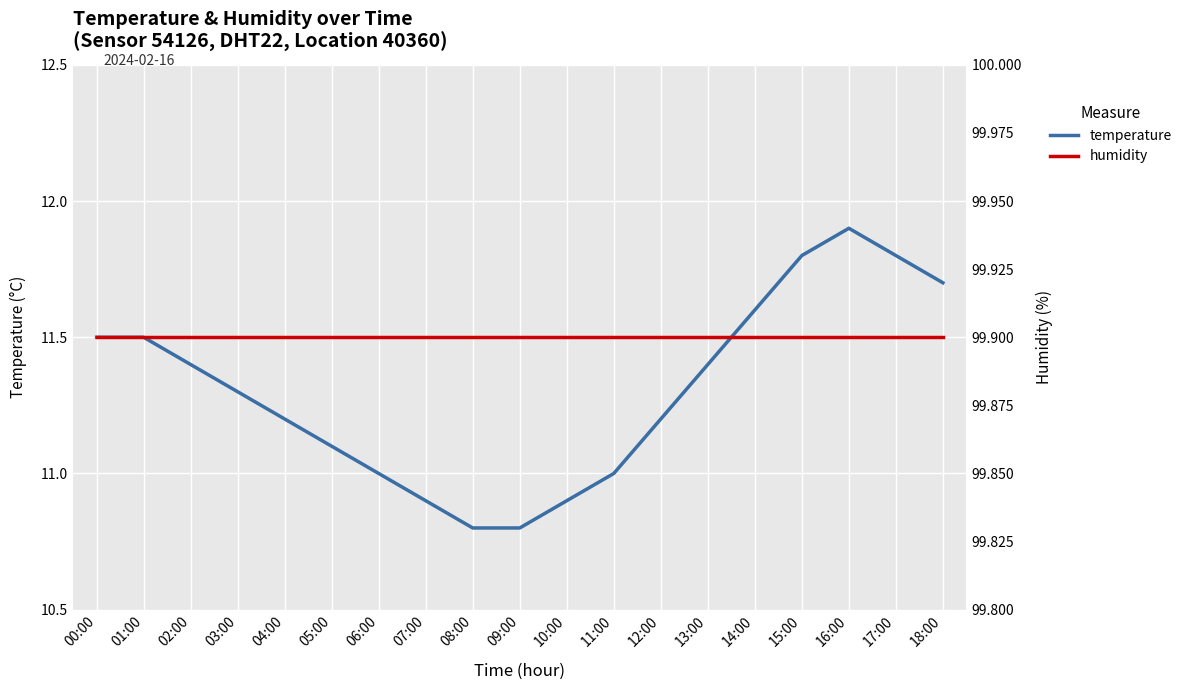

What is the label of the 12th point from the left?

11:00